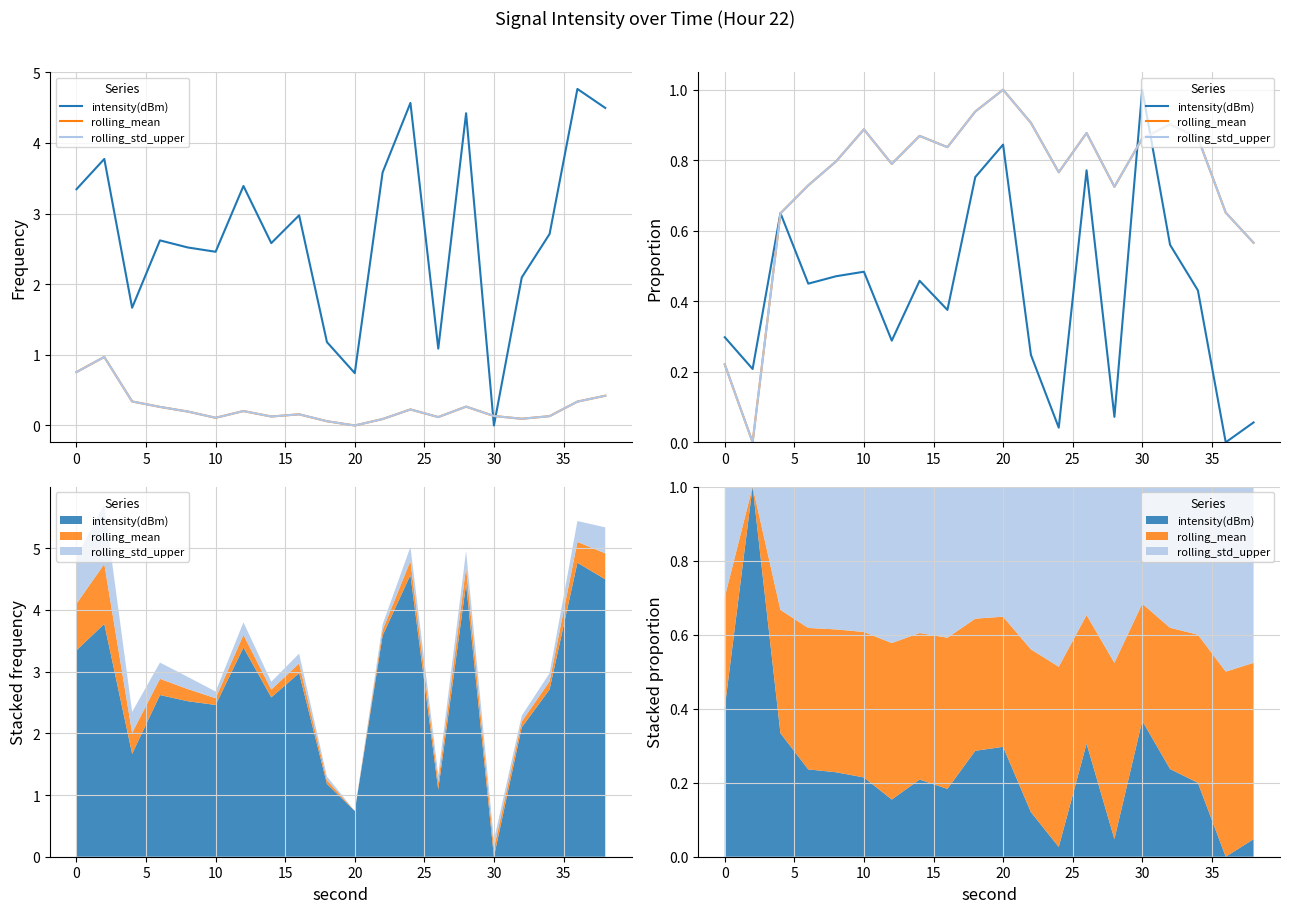

Reading left to right, extract all data points from this chart.

intensity(dBm): 0.3	0.2	0.7	0.5	0.5	0.5	0.3	0.5	0.4	0.8	0.8	0.2	0.0	0.8	0.1	1.0	0.6	0.4	0.0	0.1
rolling_mean: 0.2	0.0	0.6	0.7	0.8	0.9	0.8	0.9	0.8	0.9	1.0	0.9	0.8	0.9	0.7	0.9	0.9	0.9	0.7	0.6
rolling_std_upper: 0.2	0.0	0.6	0.7	0.8	0.9	0.8	0.9	0.8	0.9	1.0	0.9	0.8	0.9	0.7	0.9	0.9	0.9	0.7	0.6